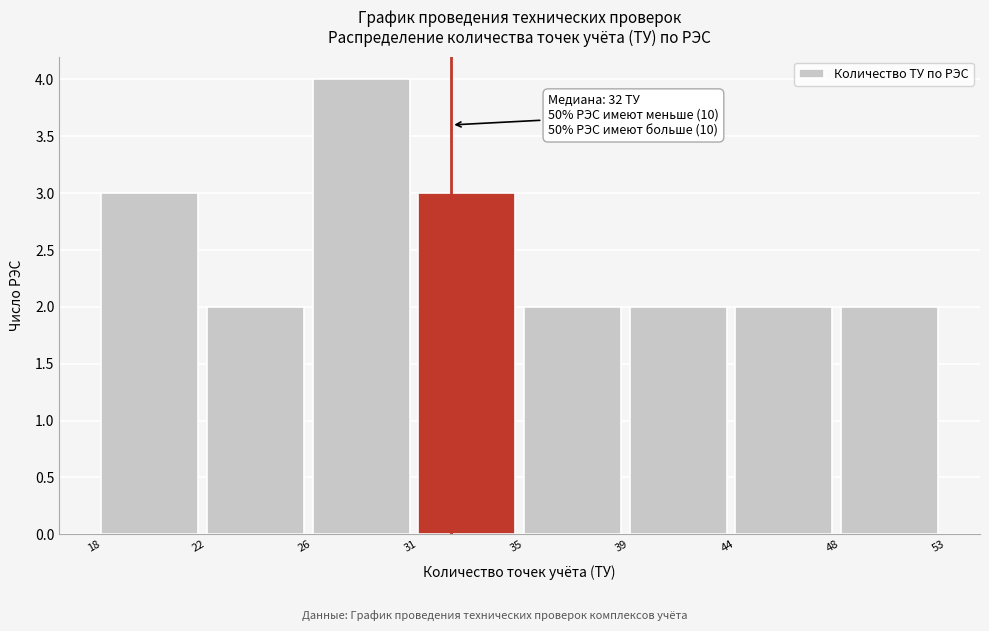

Reading left to right, list all the values displayed in this chart.

3	2	4	3	2	2	2	2